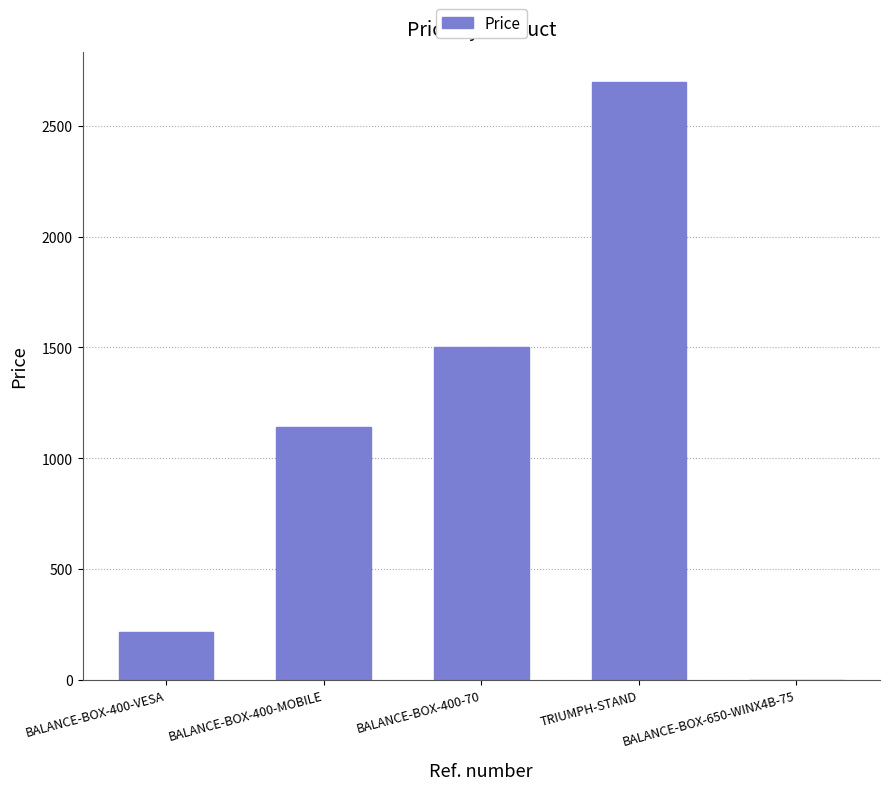

Is it true that the value at BALANCE-BOX-400-VESA is 324.8?

False